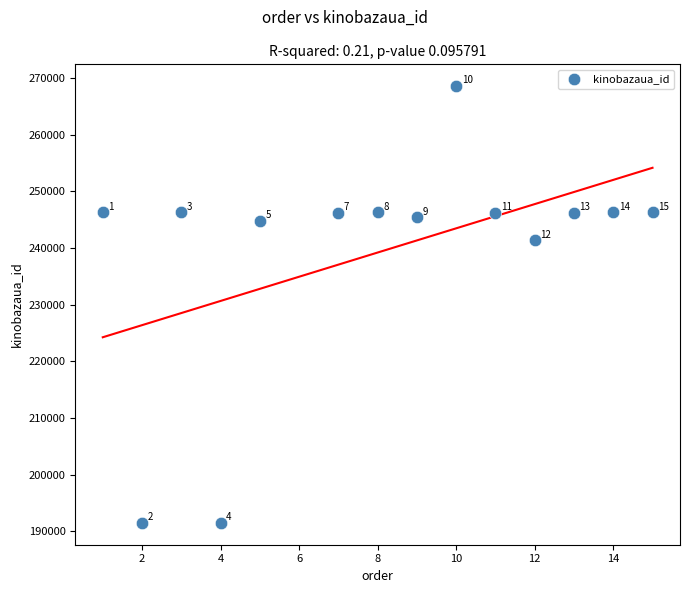

What is the range of Y values (max minus min)?

77084